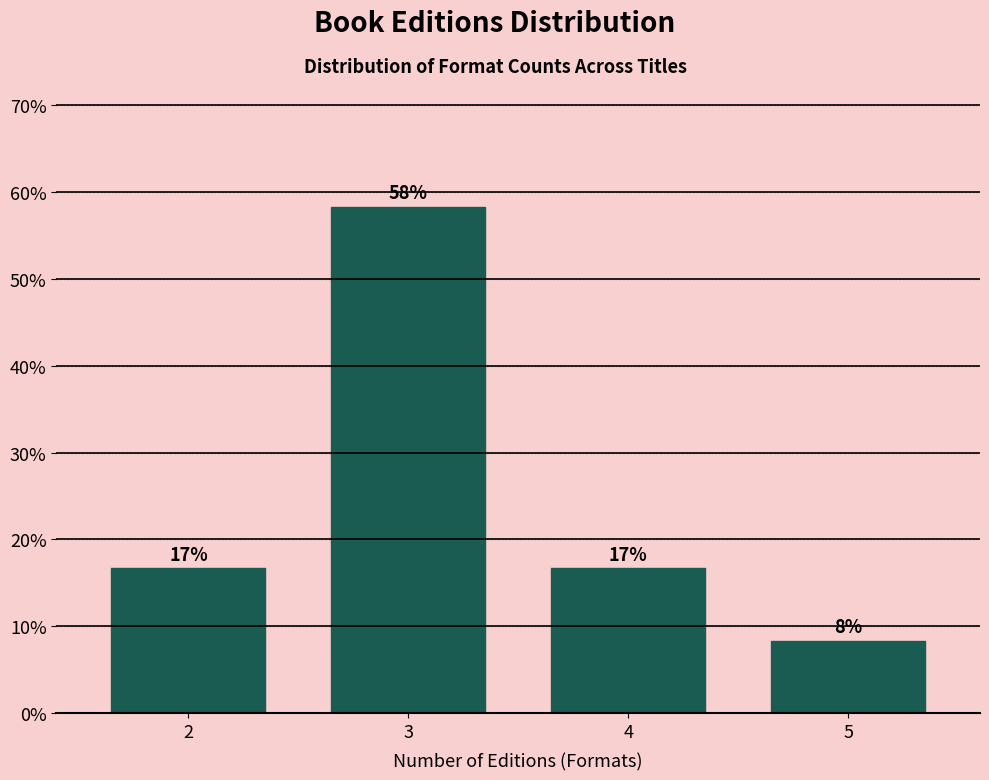

How many bars are there in total?

4